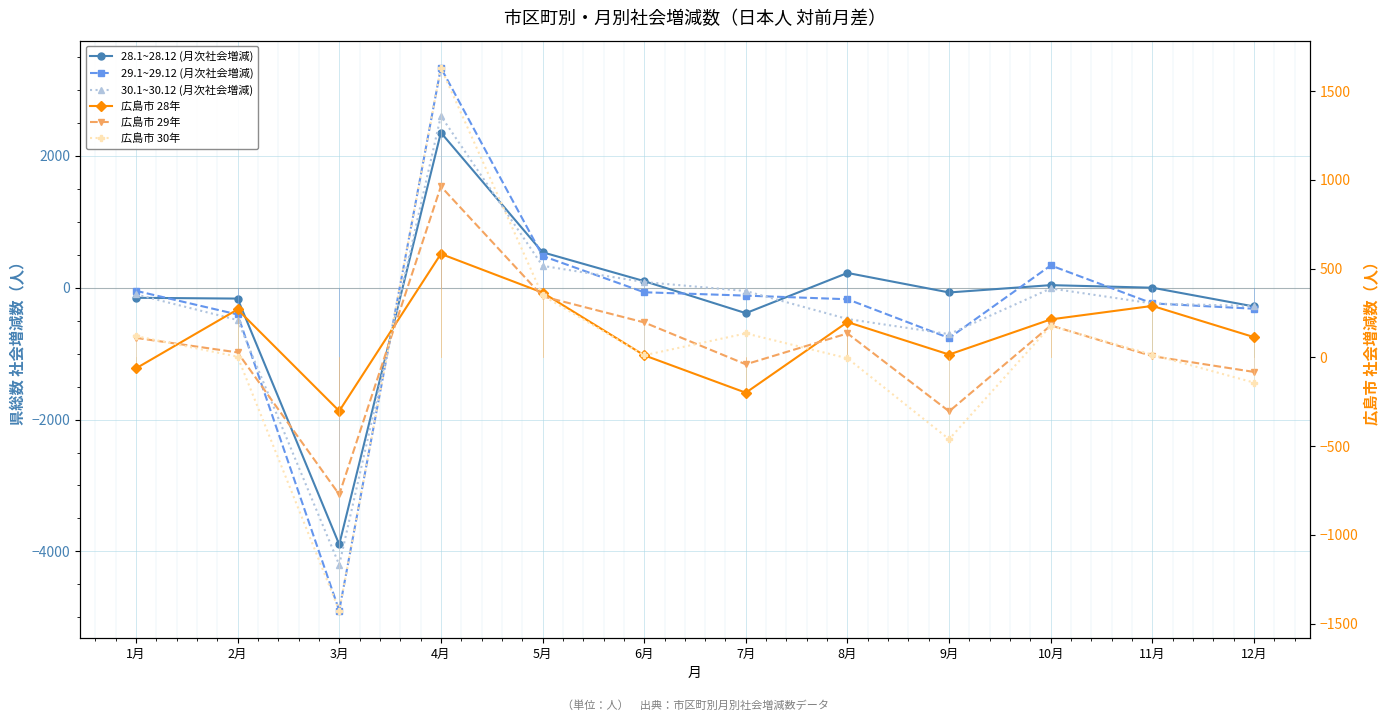

True or false: 30.1~30.12 (月次社会増減) and 広島市 30年 cross at least once.

True